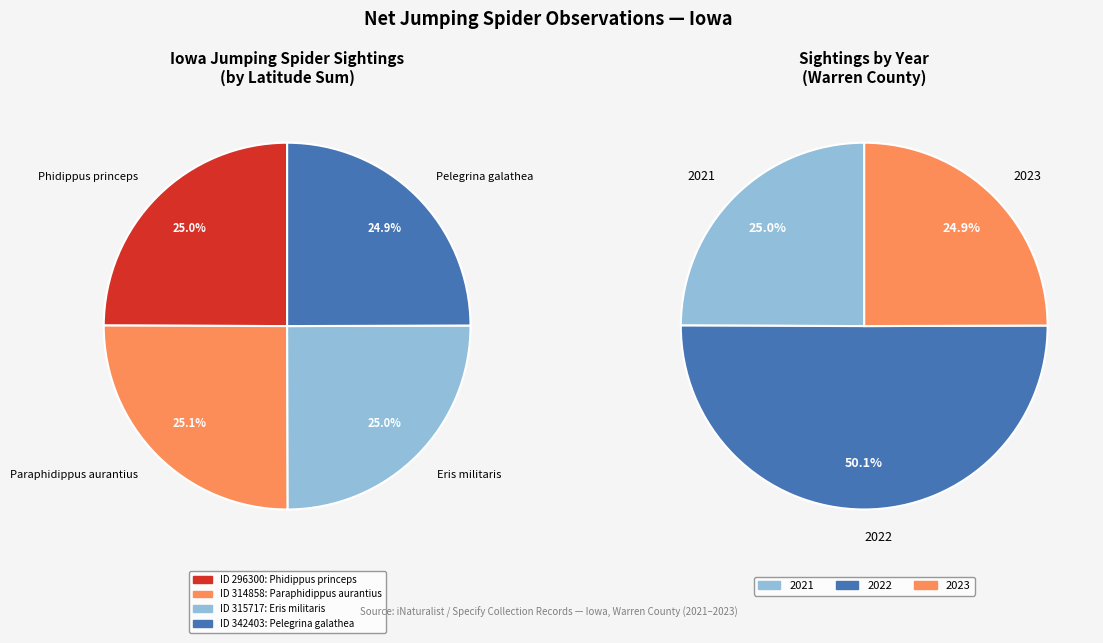

To the nearest percent, what portion does Eris militaris represent?

25%